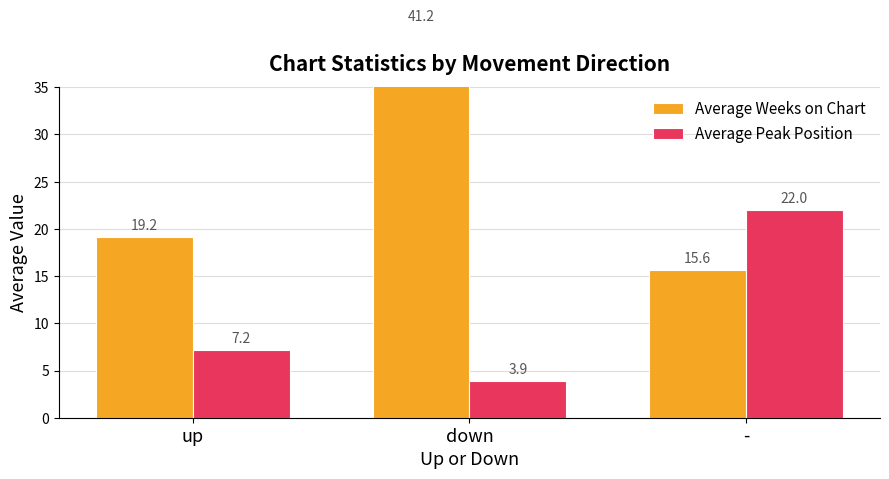

Rank the series by their average value, from highest to lowest.

Average Weeks on Chart, Average Peak Position